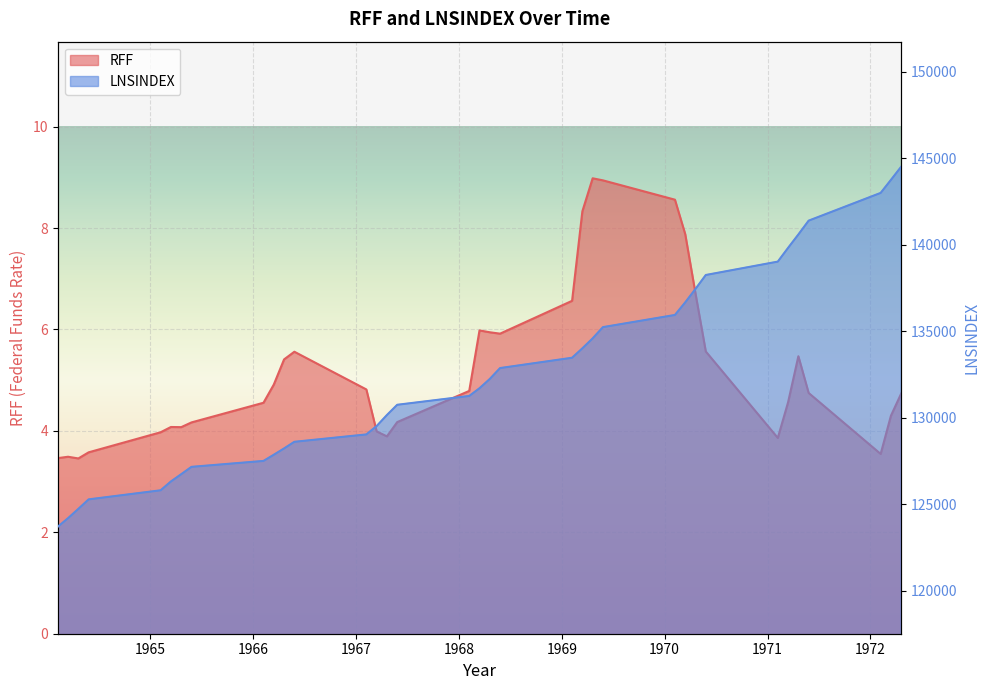

Reading left to right, what are all the values shown in this chart?

RFF: 1964.1=3.5	1964.2=3.5	1964.3=3.5	1964.4=3.6	1965.1=4.0	1965.2=4.1	1965.3=4.1	1965.4=4.2	1966.1=4.6	1966.2=4.9	1966.3=5.4	1966.4=5.6	1967.1=4.8	1967.2=4.0	1967.3=3.9	1967.4=4.2	1968.1=4.8	1968.2=6.0	1968.3=5.9	1968.4=5.9	1969.1=6.6	1969.2=8.3	1969.3=9.0	1969.4=8.9	1970.1=8.6	1970.2=7.9	1970.3=6.7	1970.4=5.6	1971.1=3.9	1971.2=4.6	1971.3=5.5	1971.4=4.7	1972.1=3.5	1972.2=4.3	1972.3=4.7
LNSINDEX: 1964.1=123708.0	1964.2=124203.0	1964.3=124739.3	1964.4=125289.0	1965.1=125814.0	1965.2=126324.7	1965.3=126745.0	1965.4=127169.3	1966.1=127511.3	1966.2=127868.7	1966.3=128233.7	1966.4=128617.0	1967.1=129043.7	1967.2=129527.0	1967.3=130165.7	1967.4=130757.3	1968.1=131267.0	1968.2=131712.3	1968.3=132250.0	1968.4=132880.0	1969.1=133476.0	1969.2=134020.3	1969.3=134595.0	1969.4=135246.7	1970.1=135949.7	1970.2=136676.7	1970.3=137456.0	1970.4=138260.3	1971.1=139033.7	1971.2=139827.3	1971.3=140602.7	1971.4=141401.7	1972.1=143005.3	1972.2=143758.7	1972.3=144522.7